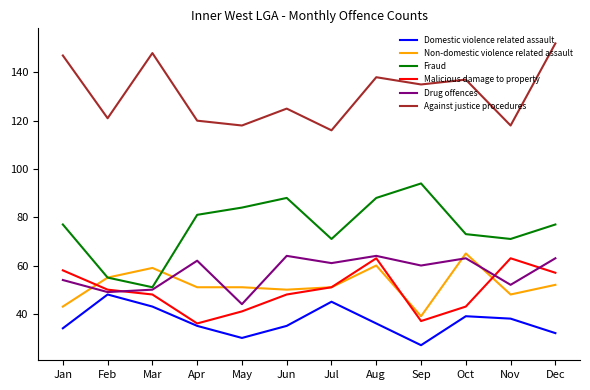

Which series has the largest total across all categories?

Against justice procedures